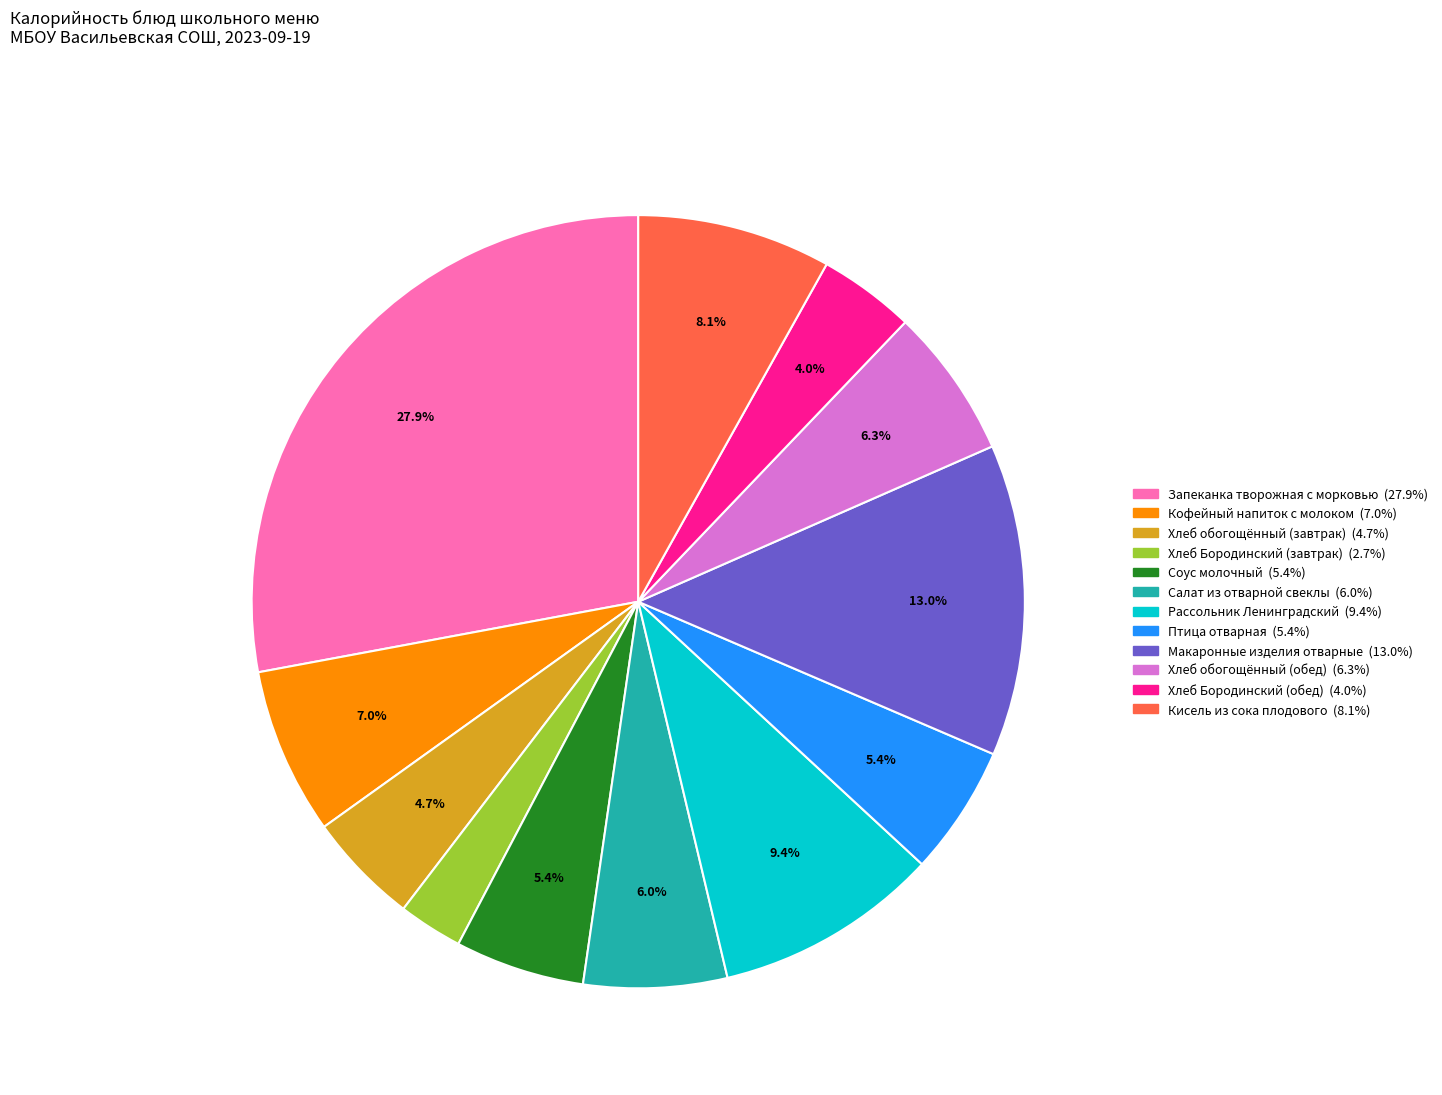

True or false: Хлеб обогощённый (обед) accounts for 1% of the total.

False